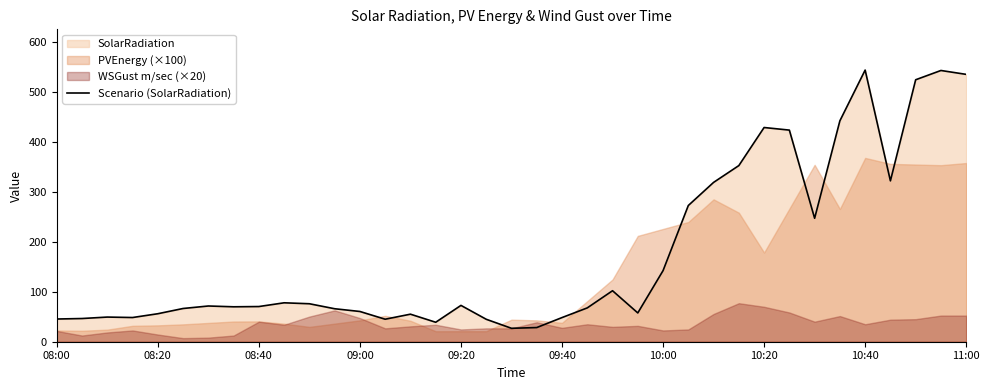

What is the highest value of the Scenario (SolarRadiation) series?

544.4